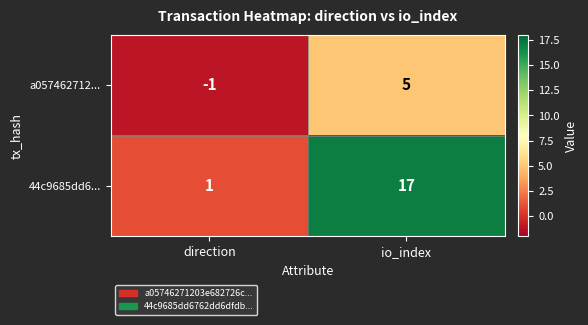

What is the total value across all series at io_index?

22